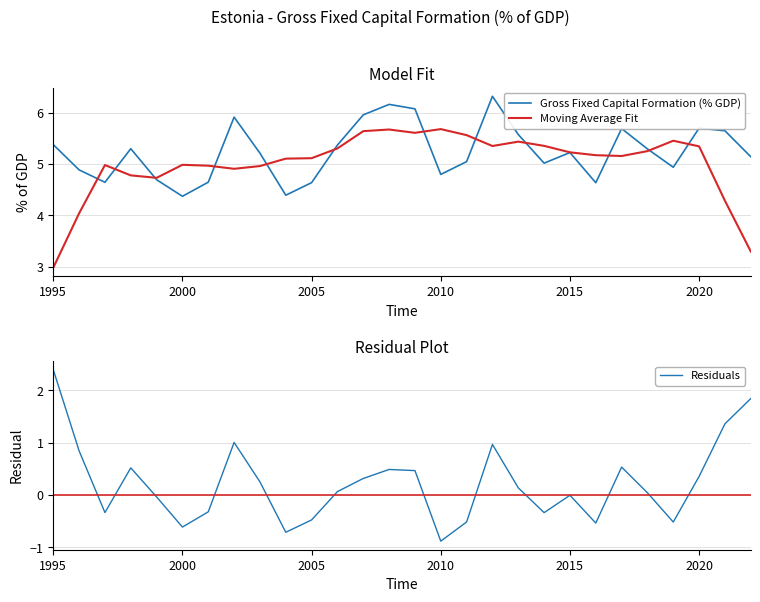

How many lines are shown in the chart?

3